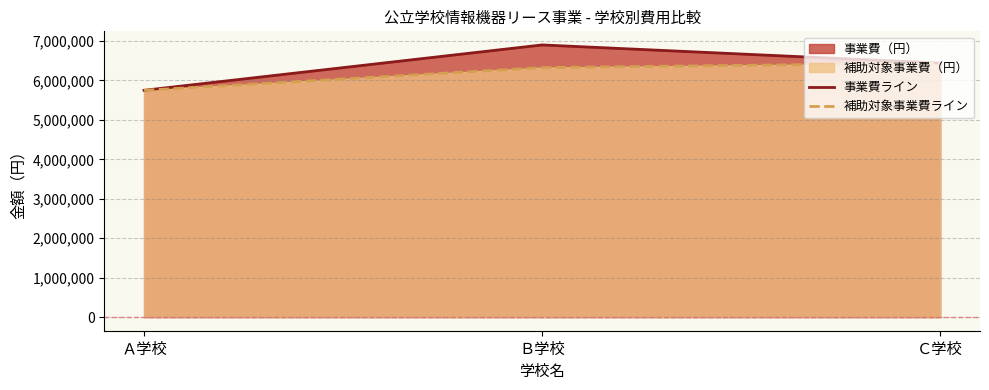

Between Ｂ学校 and Ｃ学校, which is larger?

Ｂ学校